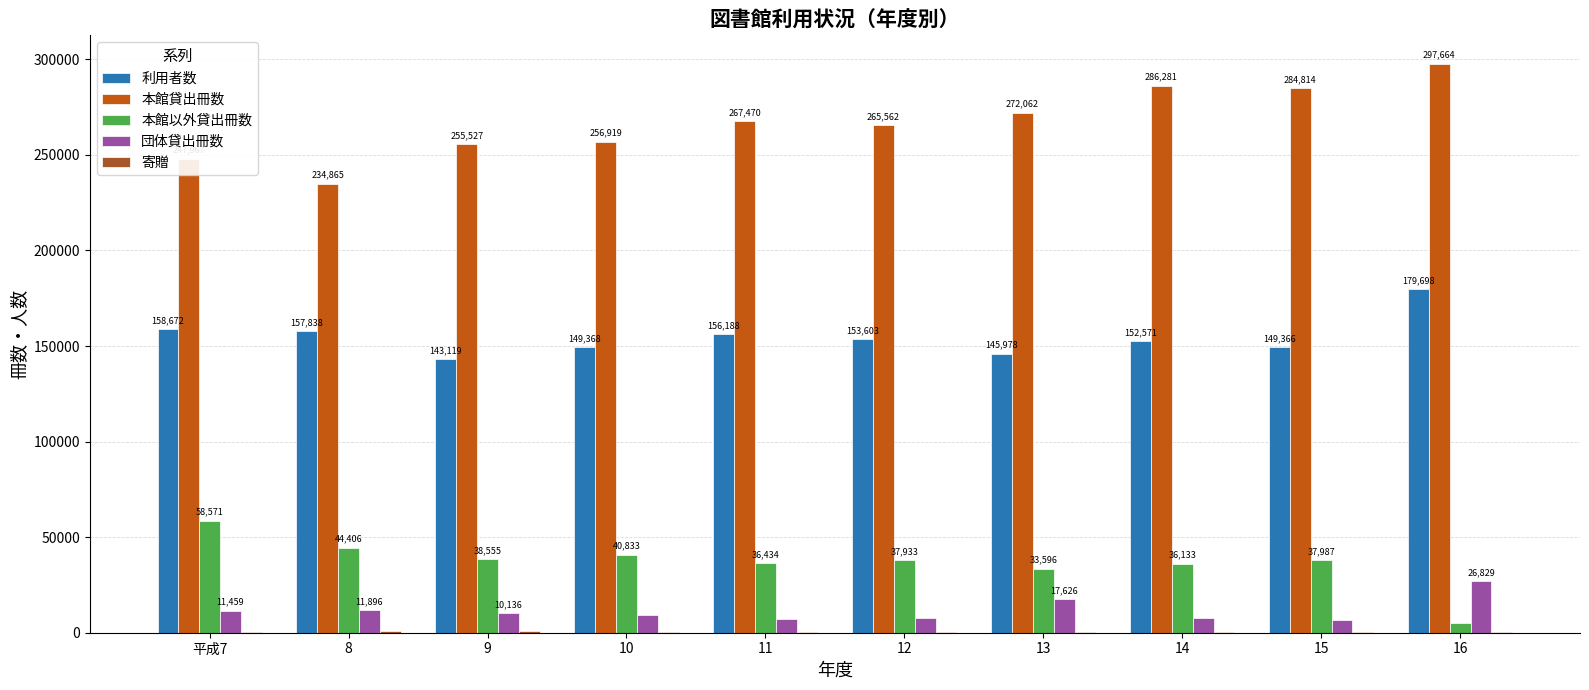

At how many categories does at least one series exceed 106467?

10